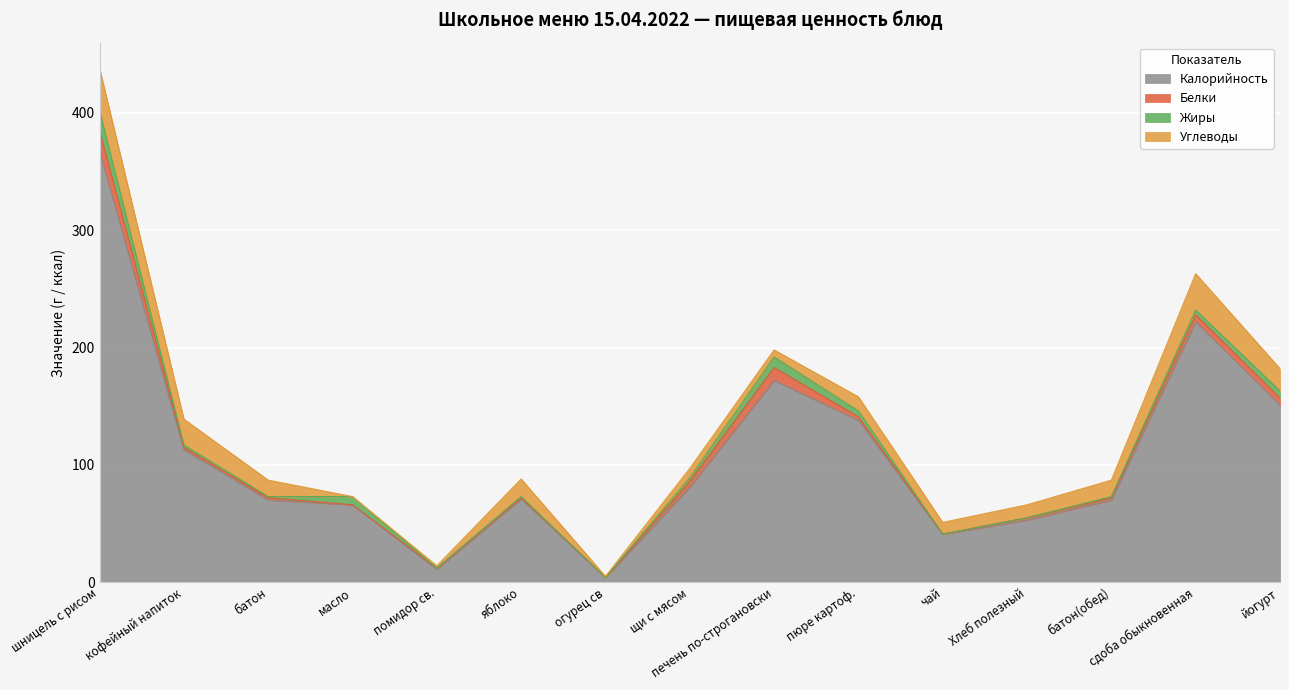

True or false: Белки has more than 2 interior local peaks.

False